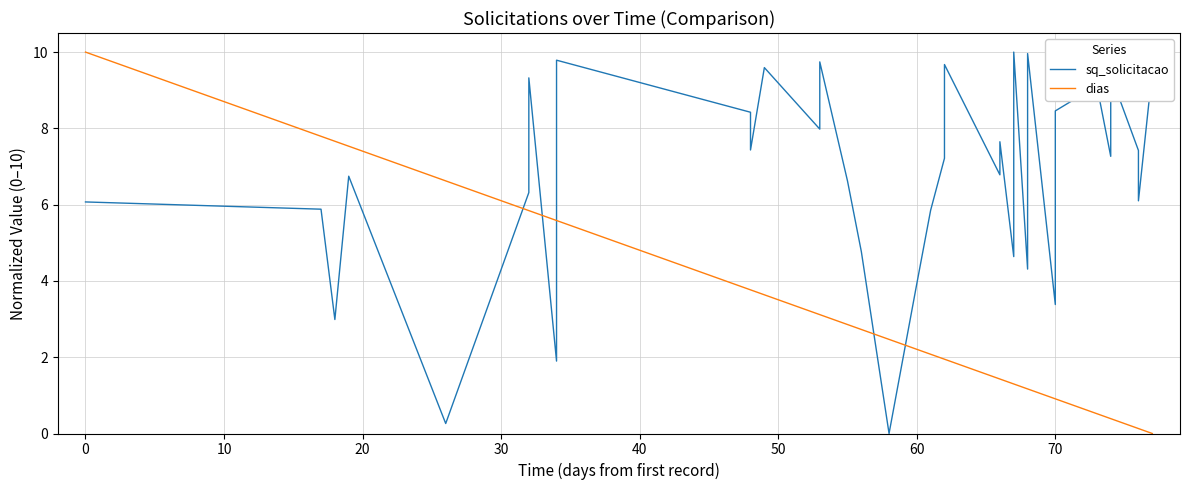

Is this an area chart (filled region under the line)?

No